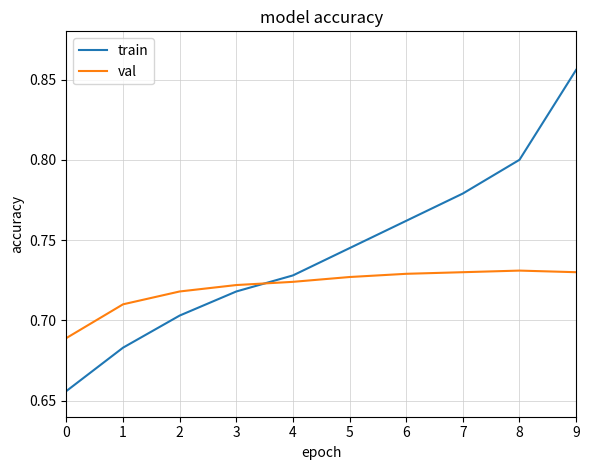

The val series shows 1.0 at 9. True or false?

False